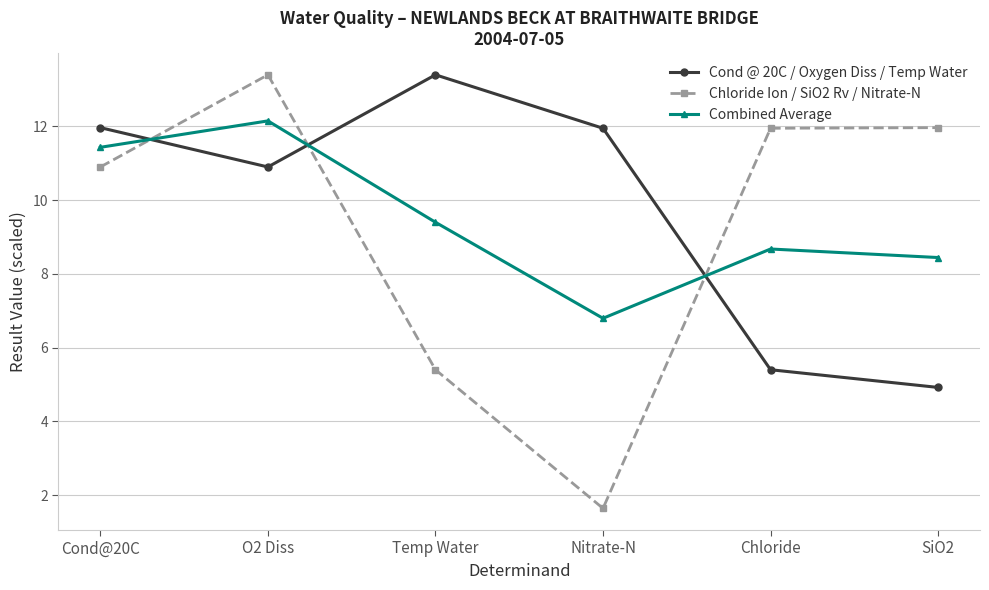

In Cond @ 20C / Oxygen Diss / Temp Water, how many points are higher than both neighbors (excluding endpoints)?

1